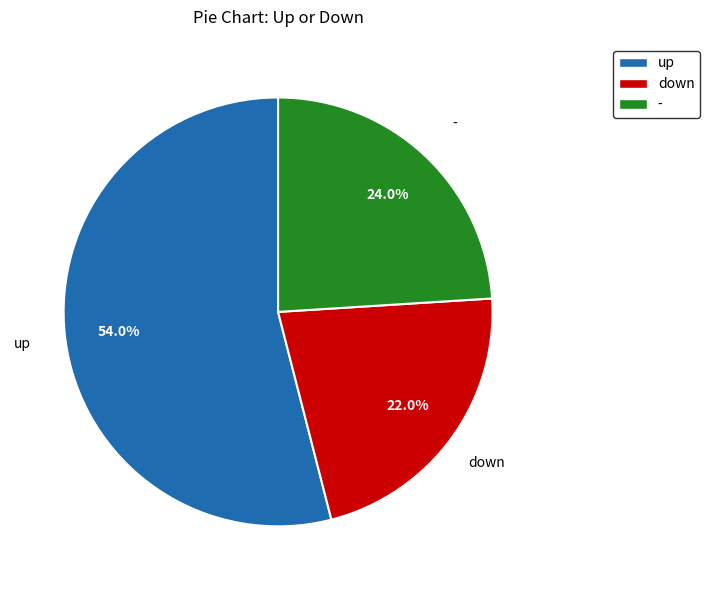

Between down and -, which is larger?

-